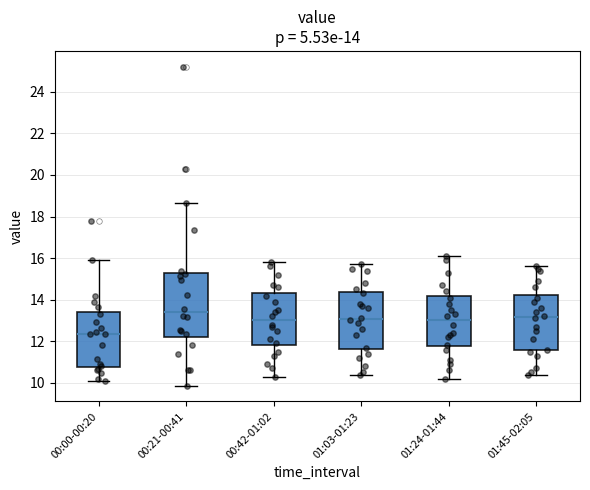

Comparing the boxes themselves (not the whiskers), which one is the tallest?

00:21-00:41